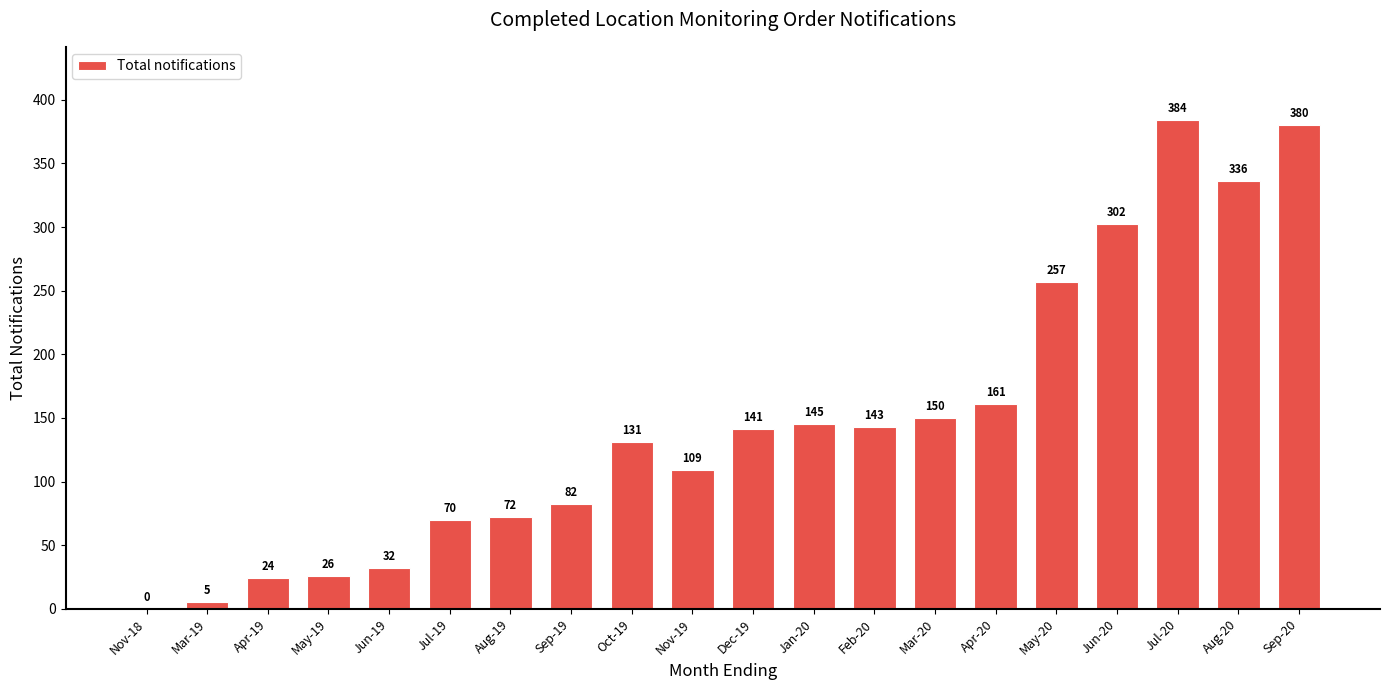

Which label corresponds to the largest value in the chart?

Jul-20